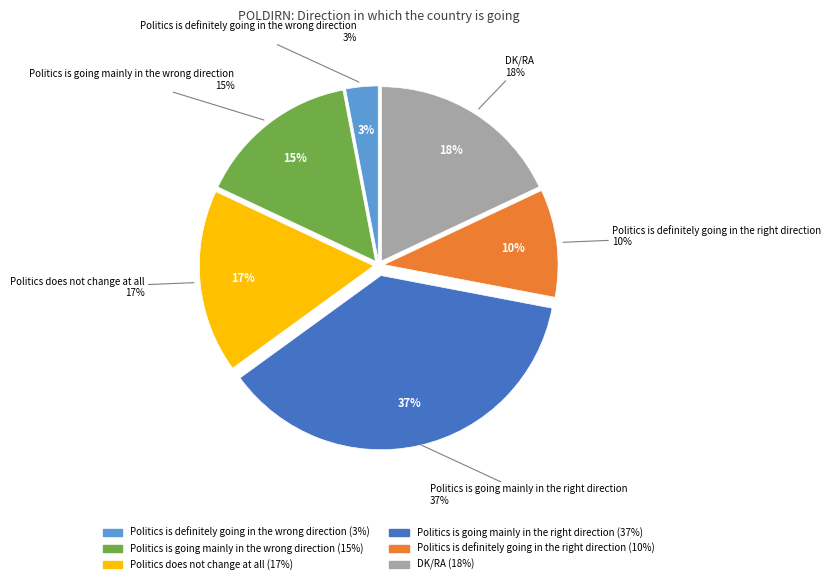

Which slice is the smallest?

Politics is definitely going in the wrong direction